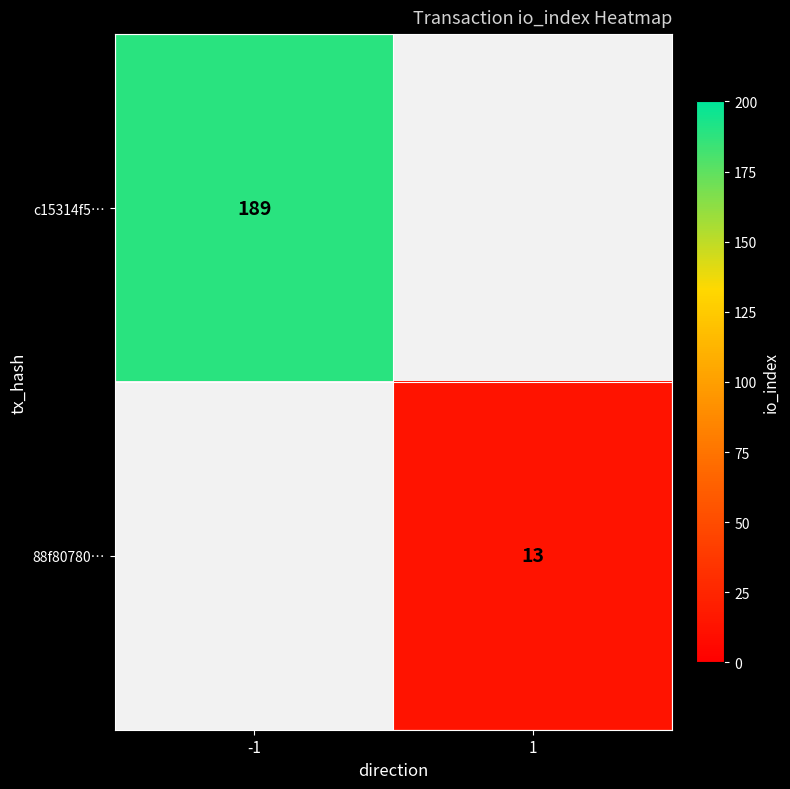

True or false: 88f80780… has a value of 13 at 1.

True